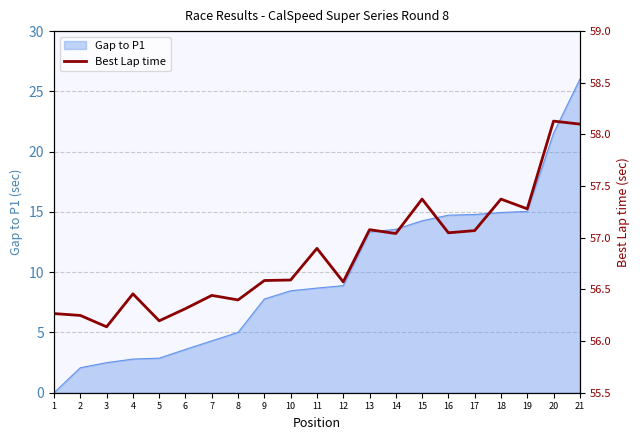

The chart shows a value of 95.6 at 1. True or false?

False